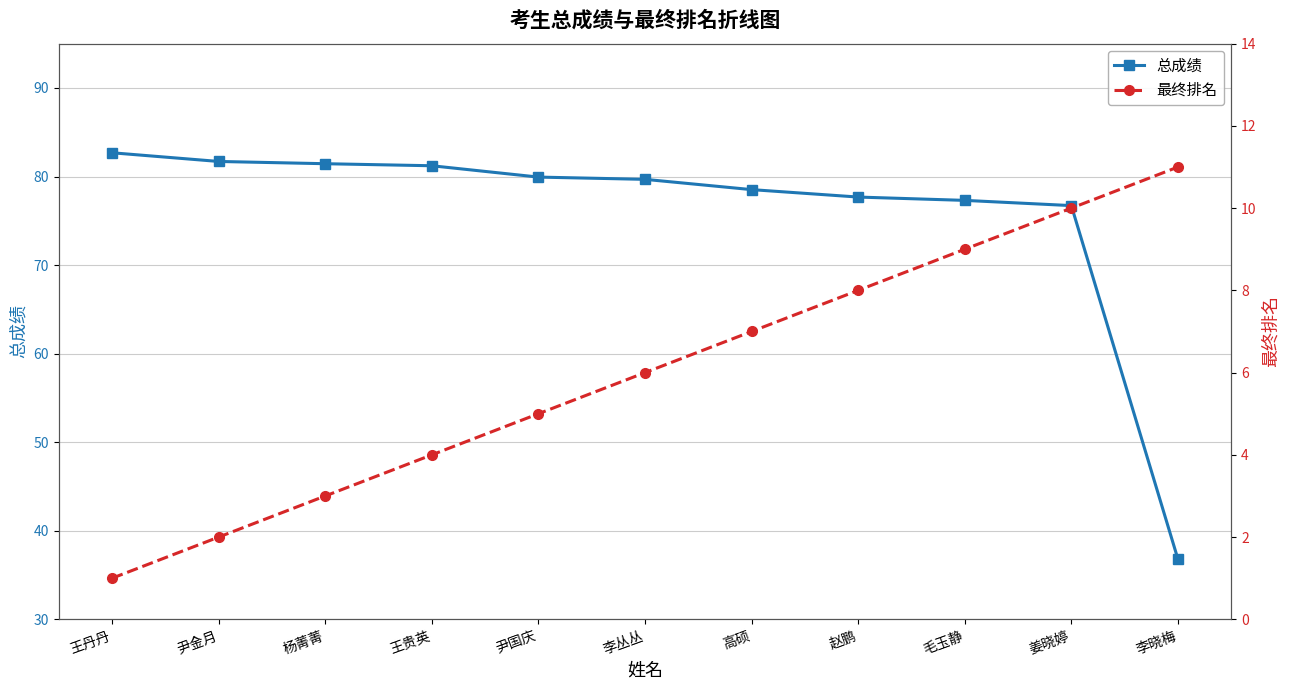

Count the number of data series in this chart.

2